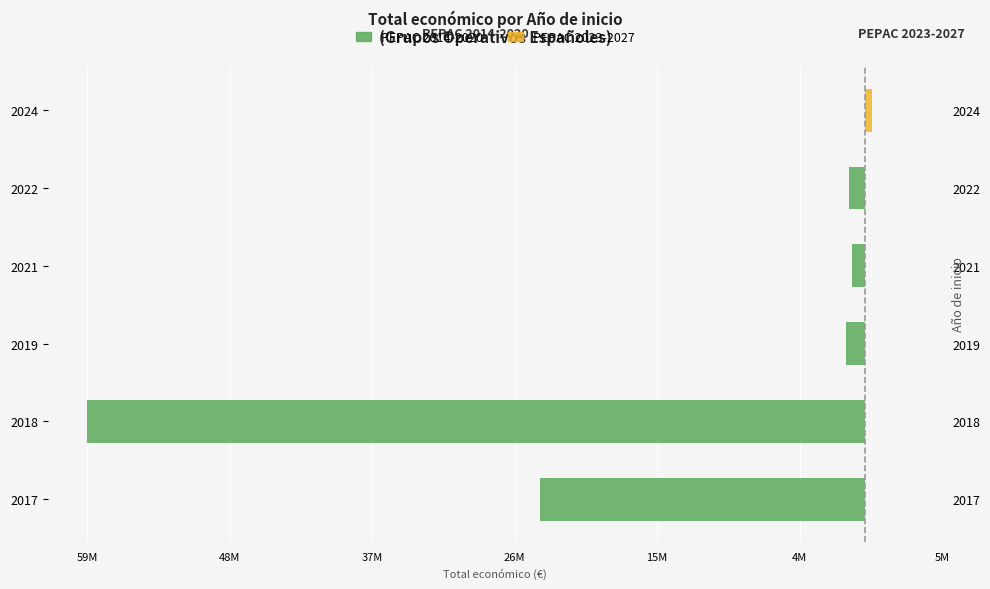

The value of PEPAC 2023-2027 at 2022 is 265752. True or false?

False